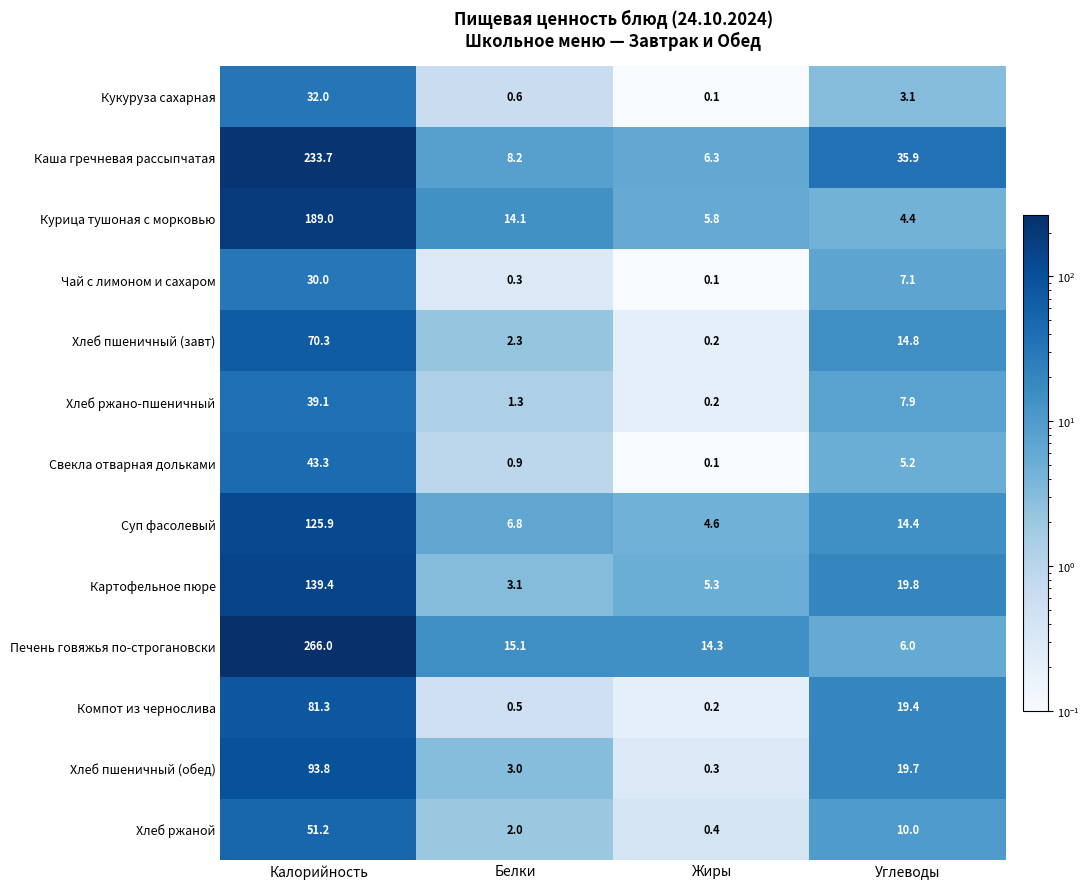

Count the number of data series in this chart.

13